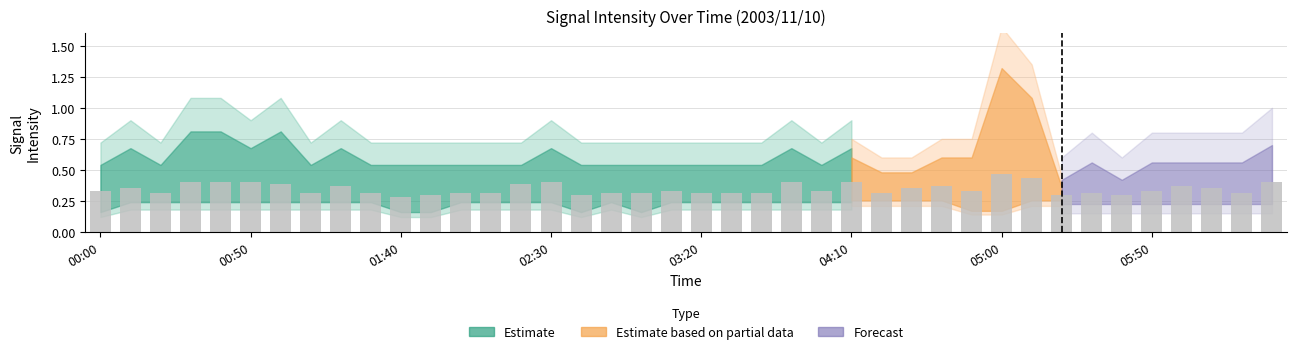

What is the value of the 3.672 bar at the 38th from the left?

0.3